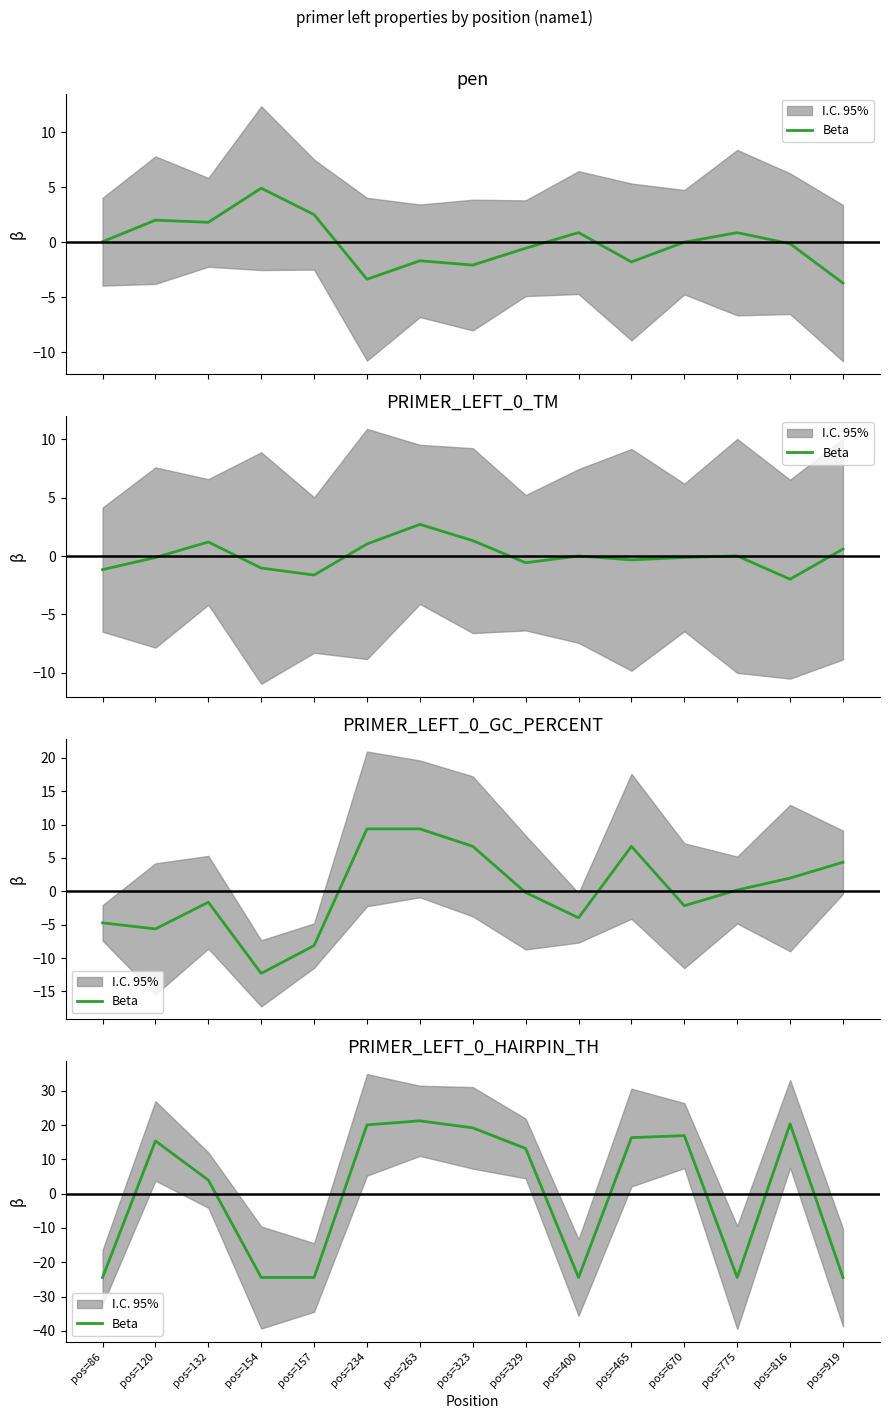

Is it true that the value at pos=157 is -42.6?

False